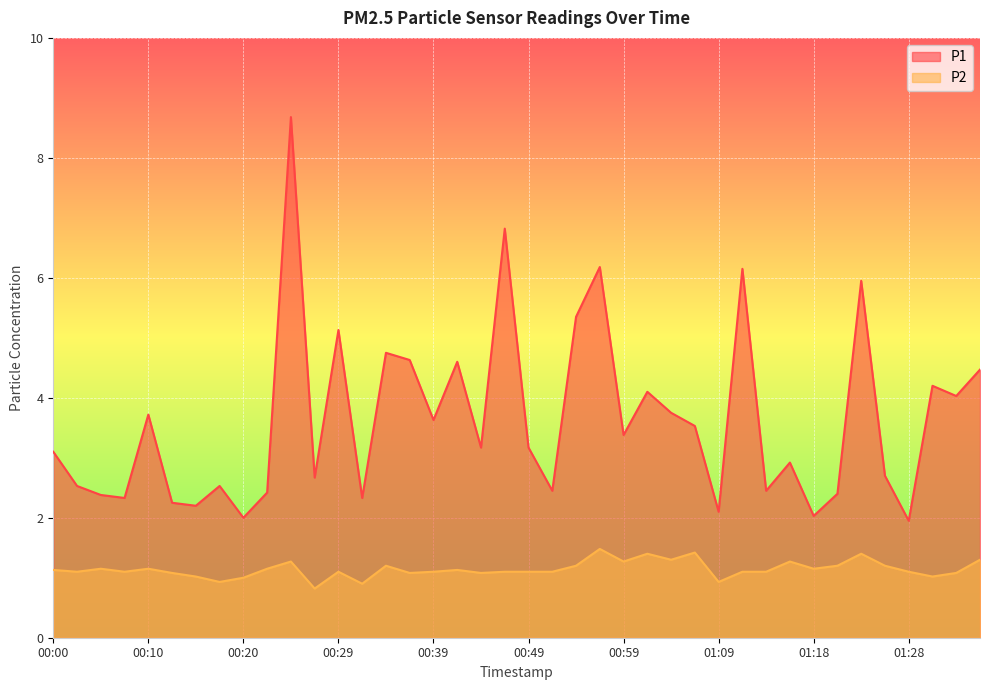

In P2, how many points are lower than both neighbors (excluding endpoints)?

12